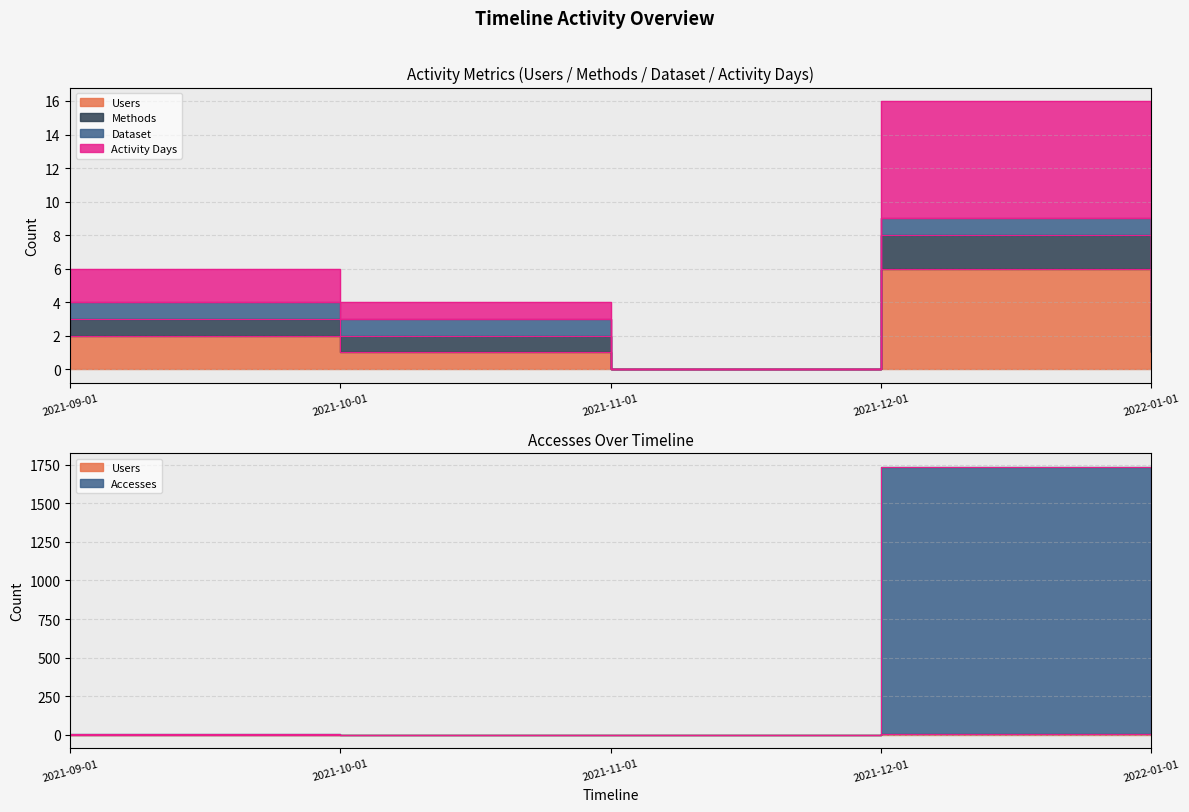

True or false: Activity Days and Users intersect in this chart.

False